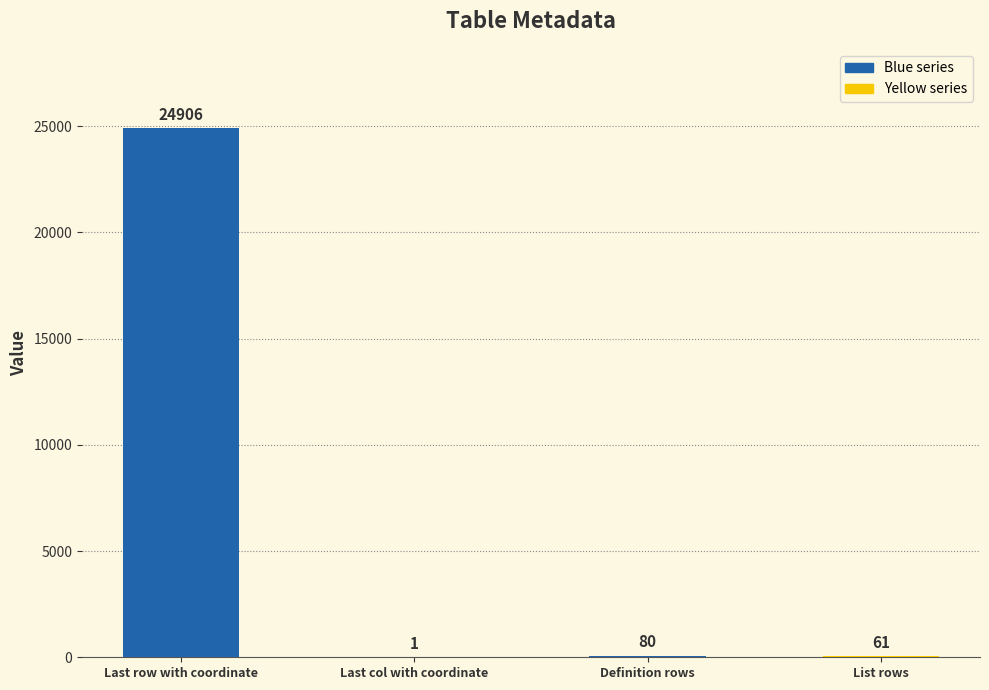

Between Definition rows and Last col with coordinate, which is larger?

Definition rows